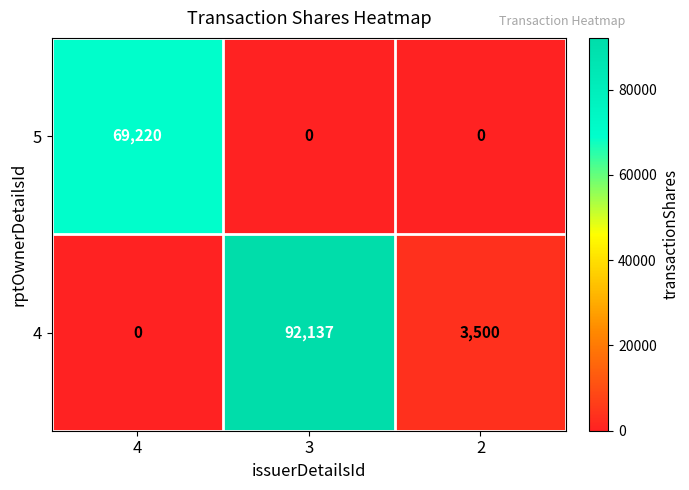

What is the approximate value of 4 at 3, to the nearest 100?

92100